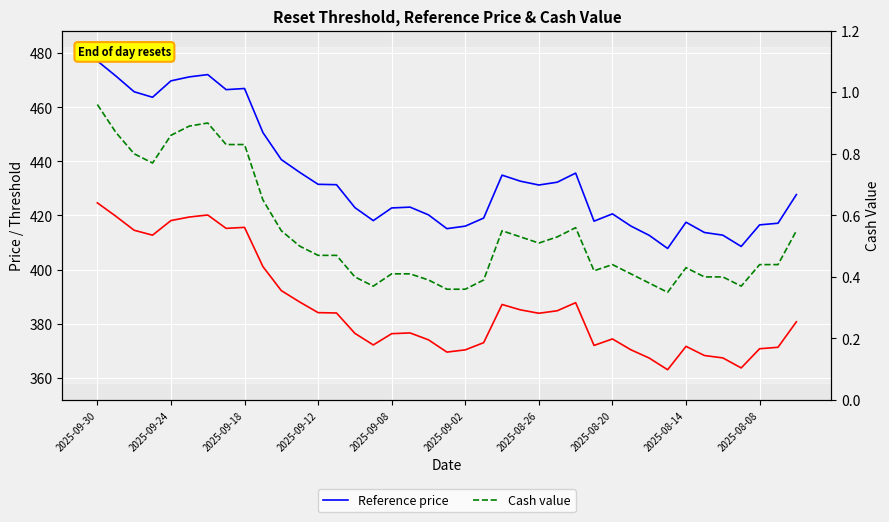

Which series has the widest spread of values?

Reference price